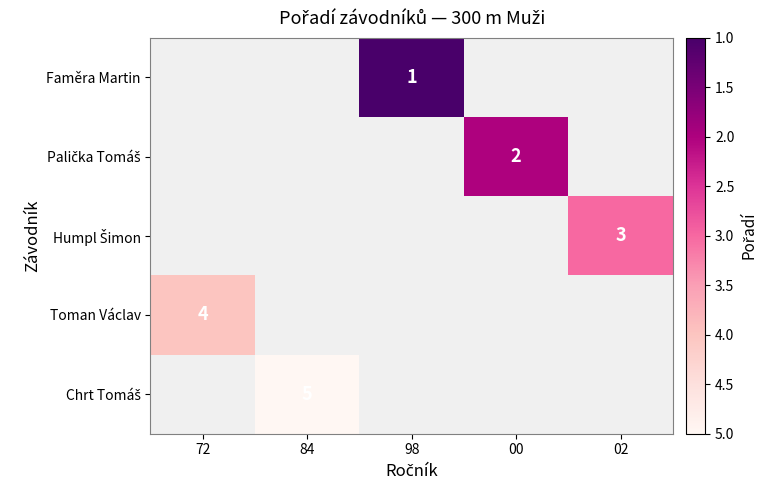

Is it true that Faměra Martin equals 1 at 98?

True